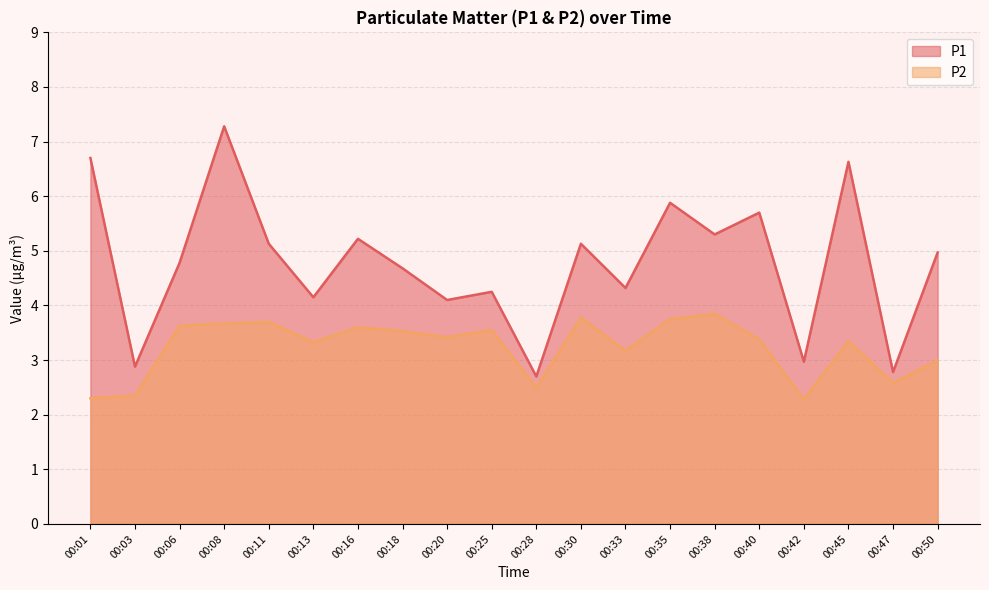

What is the smallest value displayed?

2.3